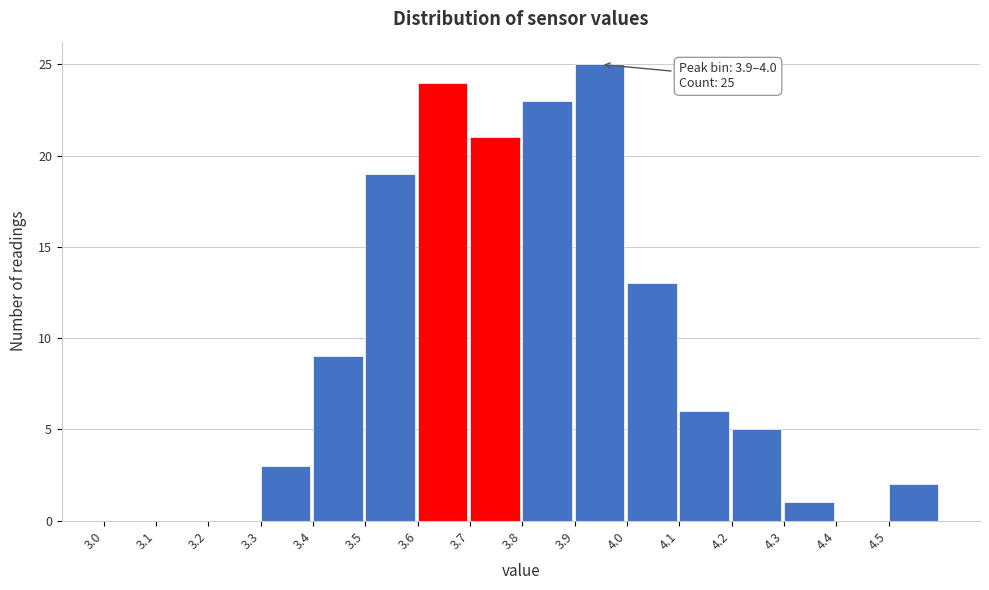

Over which range of the x-axis is the bar tallest?

3.9 to 4.0